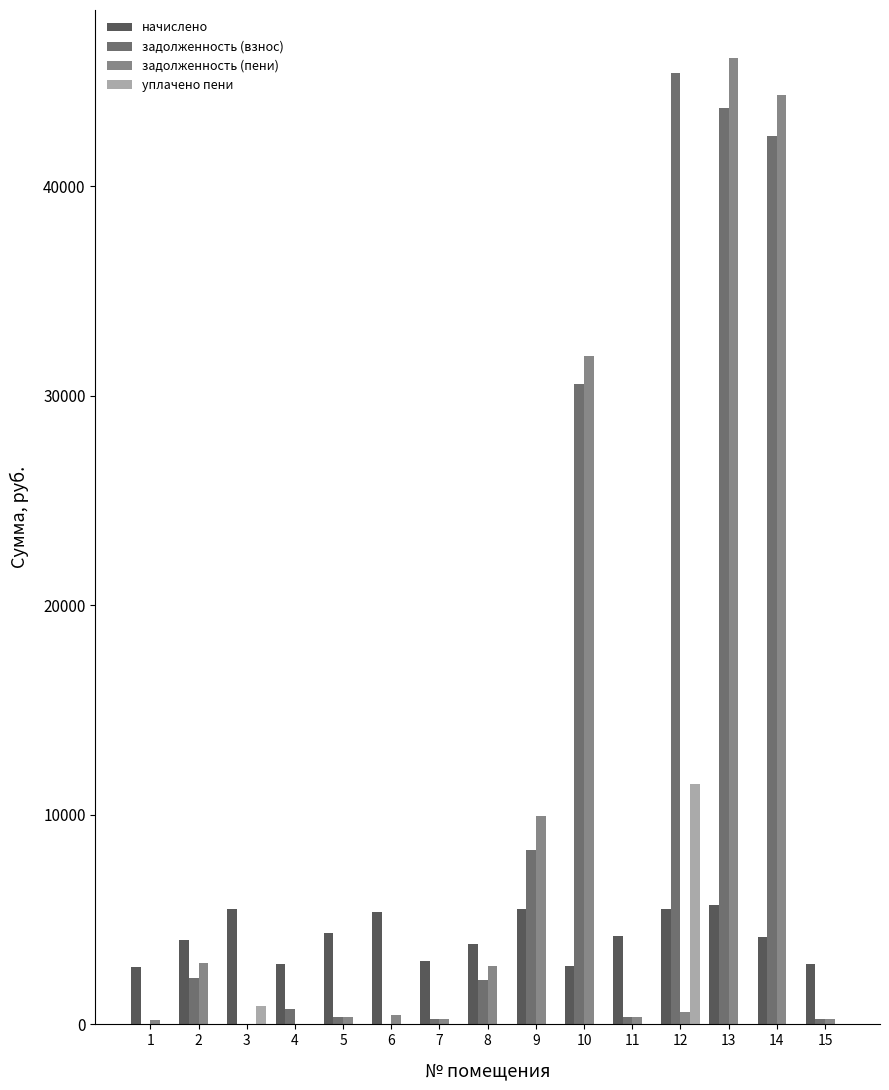

How many values in the задолженность (пени) series exceed 447?

8